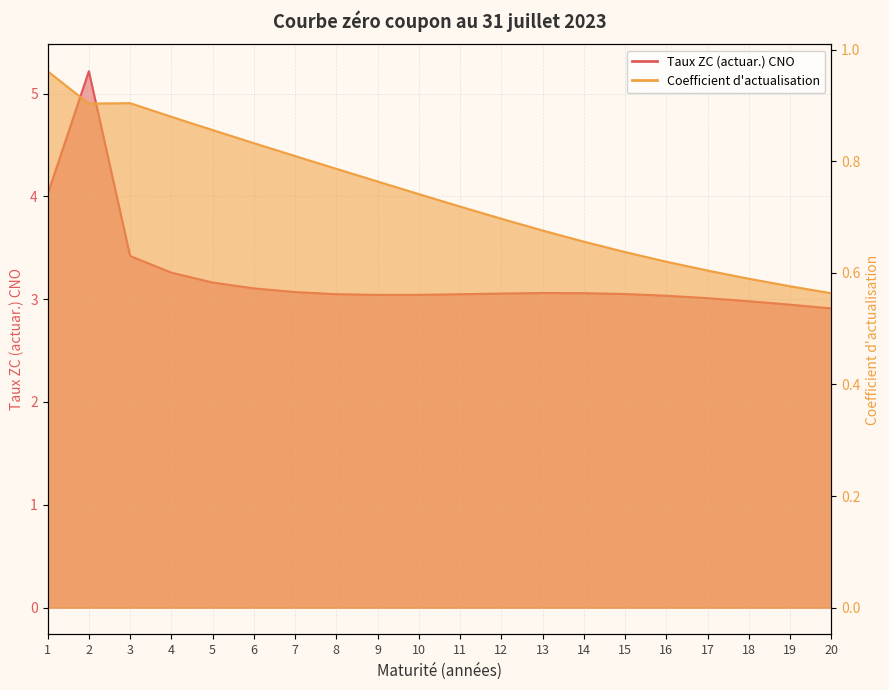

True or false: Taux ZC (actuar.) CNO and Coefficient d'actualisation intersect in this chart.

False